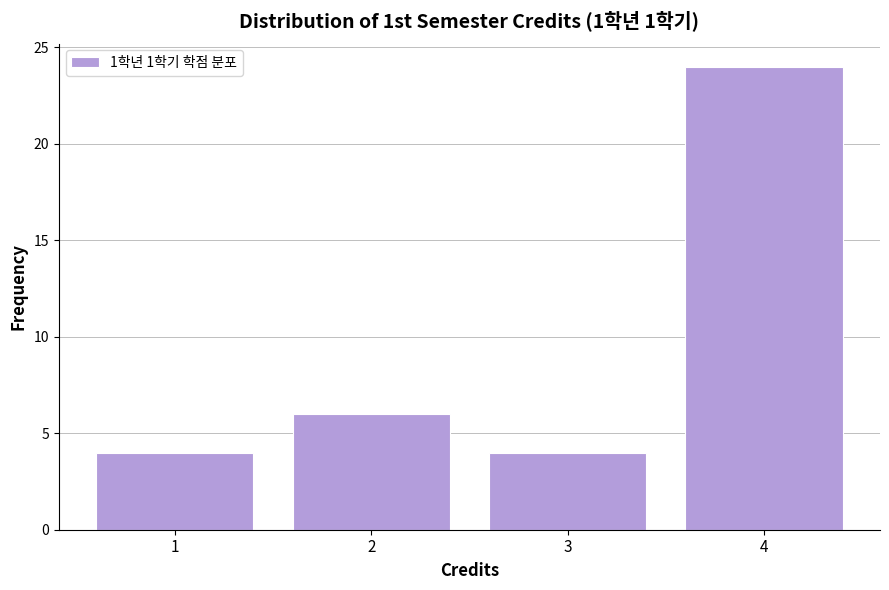

Reading left to right, list all the values displayed in this chart.

4	6	4	24